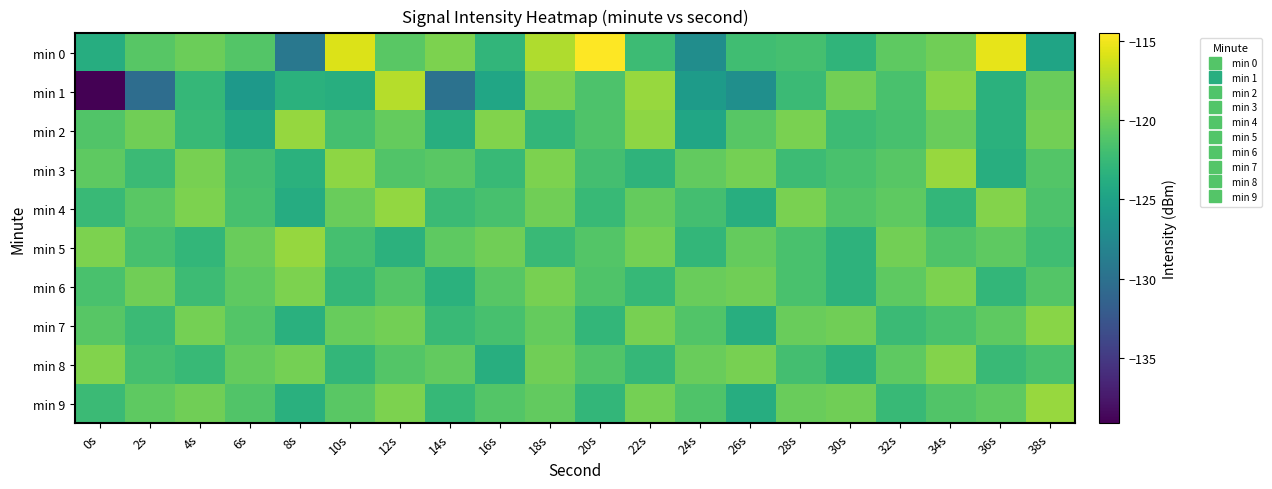

Rank the series at 38s from lowest to highest value.

min 0, min 5, min 8, min 4, min 3, min 6, min 1, min 2, min 7, min 9